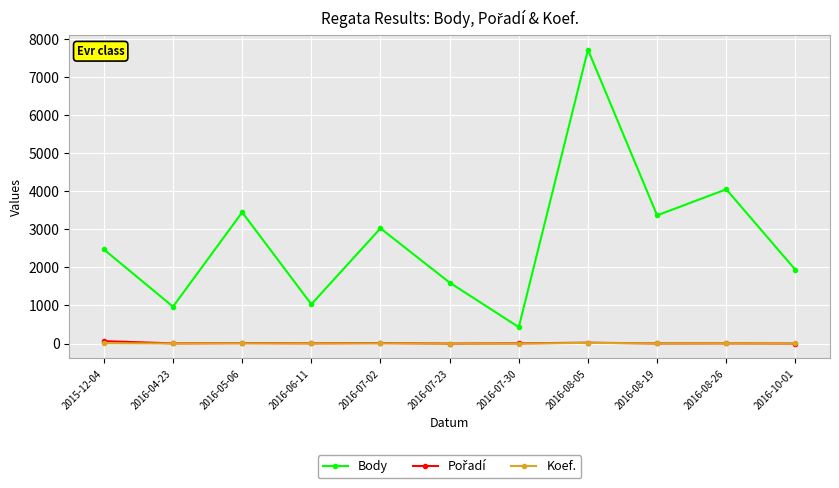

What is the minimum value shown in the chart?

1